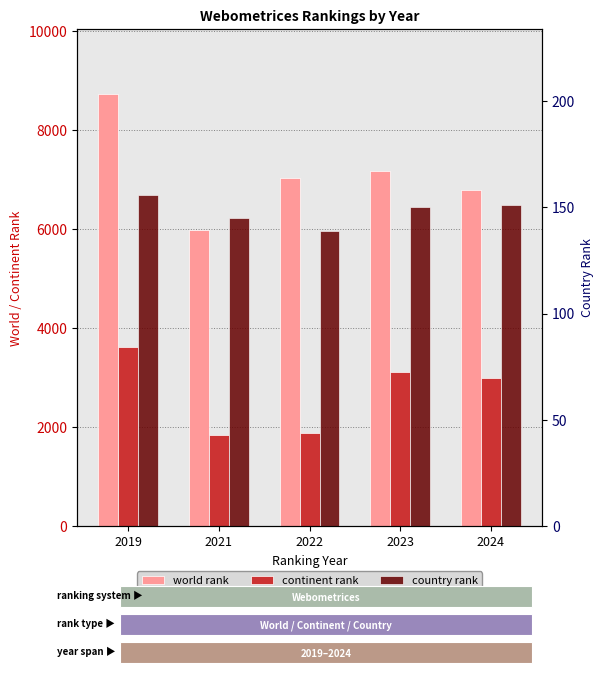

What is the spread (max minus min) of values at 2024?

6640